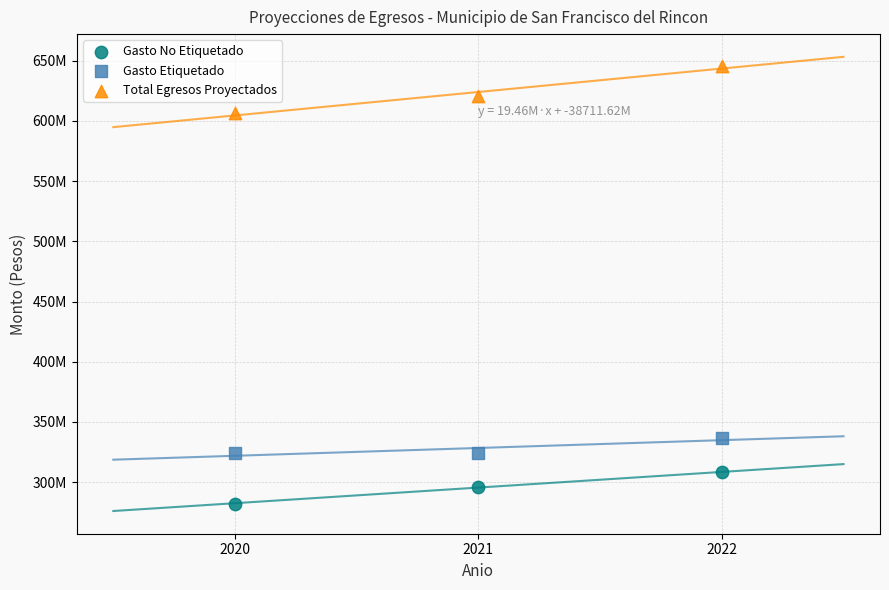

Which series reaches the maximum Y coordinate?

Total Egresos Proyectados